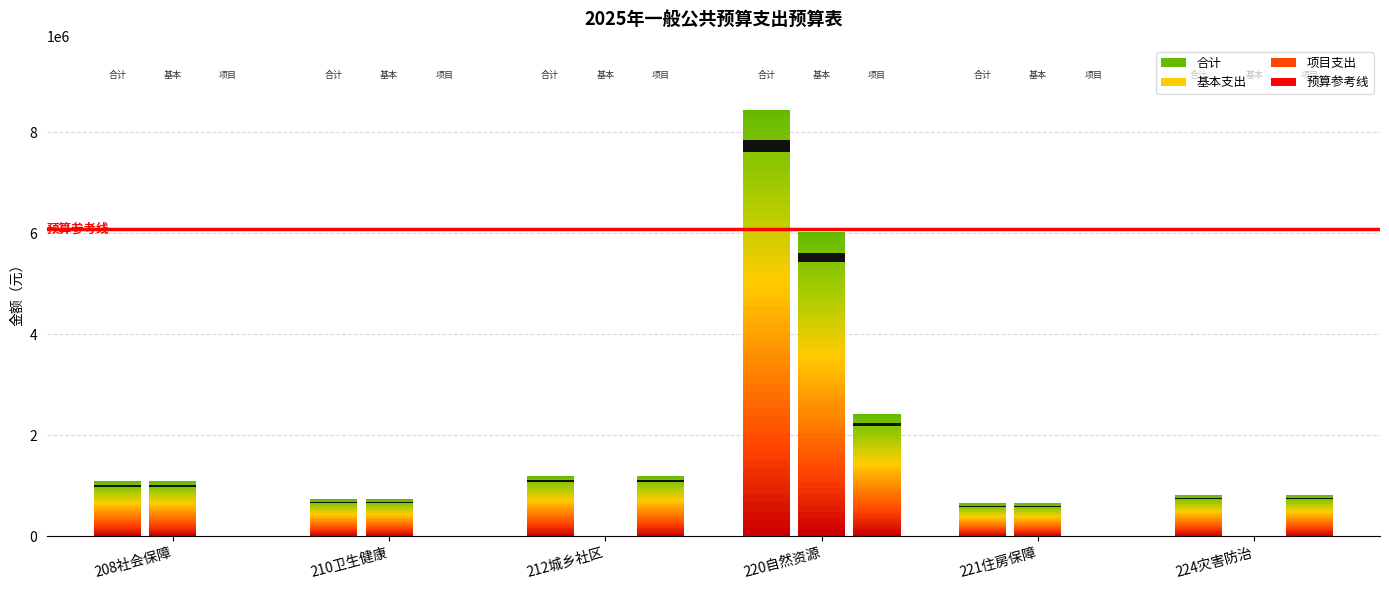

Rank the series at 住房保障支出 from highest to lowest value.

合计, 基本支出, 项目支出